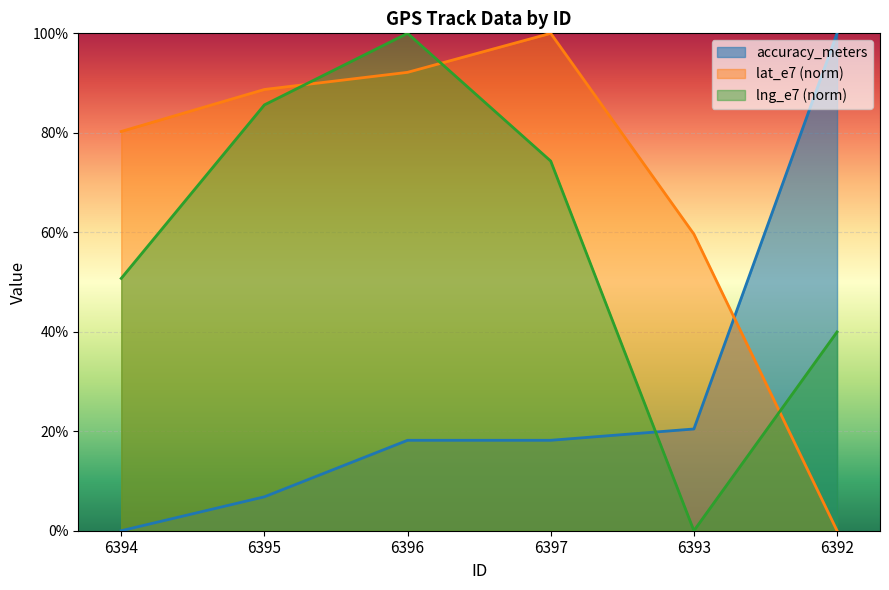

Reading right to left, list all the values displayed in this chart.

accuracy_meters: 6392=100.0	6393=20.5	6397=18.2	6396=18.2	6395=6.8	6394=0.0
lat_e7_scaled: 6392=0.0	6393=59.6	6397=100.0	6396=92.2	6395=88.7	6394=80.3
lng_e7_scaled: 6392=40.0	6393=0.0	6397=74.3	6396=100.0	6395=85.6	6394=50.7